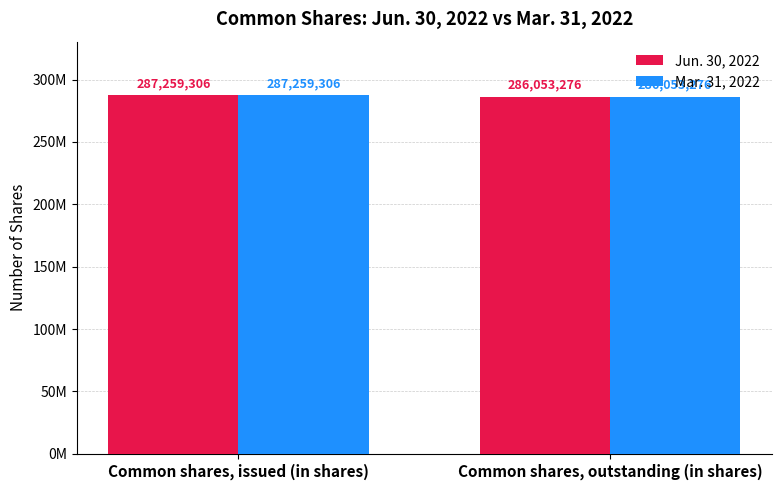

List the labels in order of Jun. 30, 2022 value, largest first.

Common shares, issued (in shares), Common shares, outstanding (in shares)